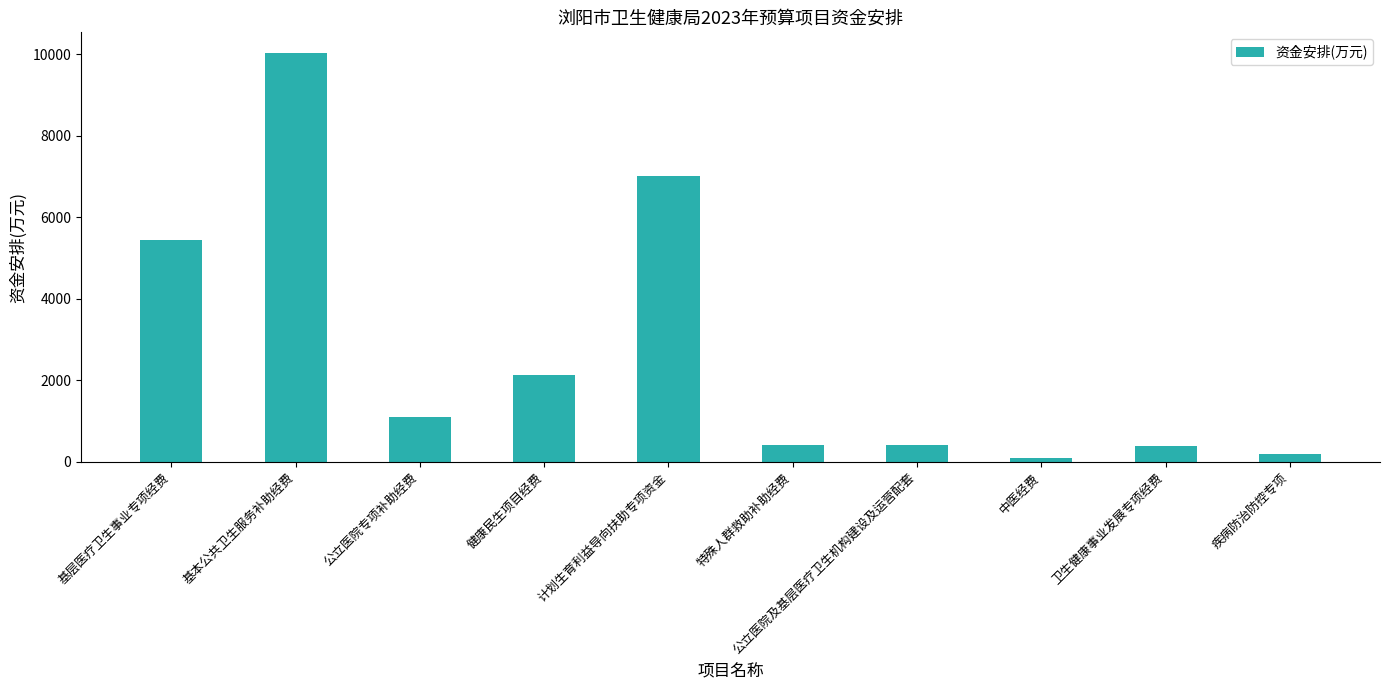

Which label corresponds to the largest value in the chart?

基本公共卫生服务补助经费